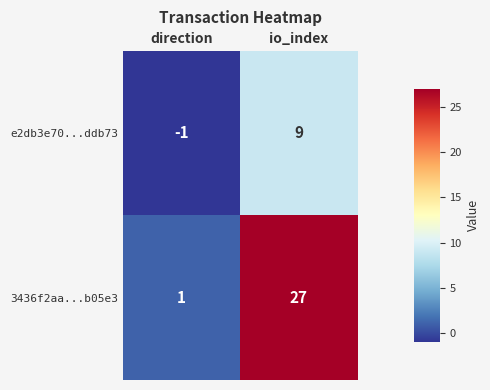

How many data points does each series have?

2